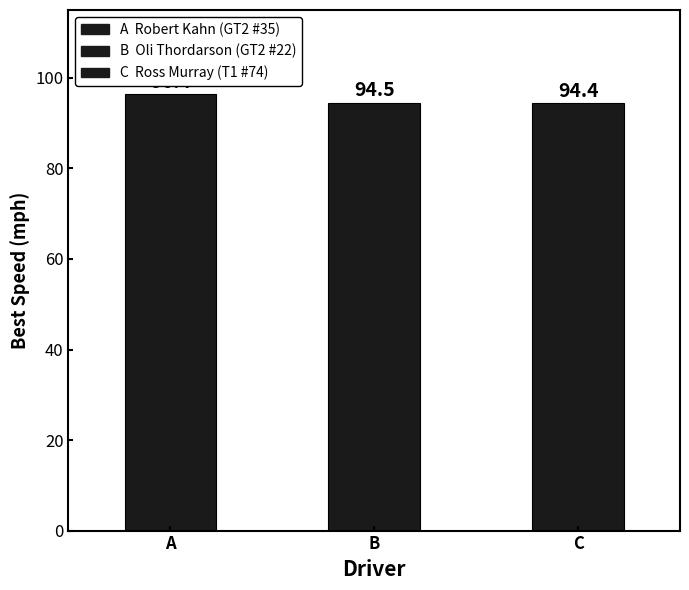

Which category has the lowest value across all series?

C